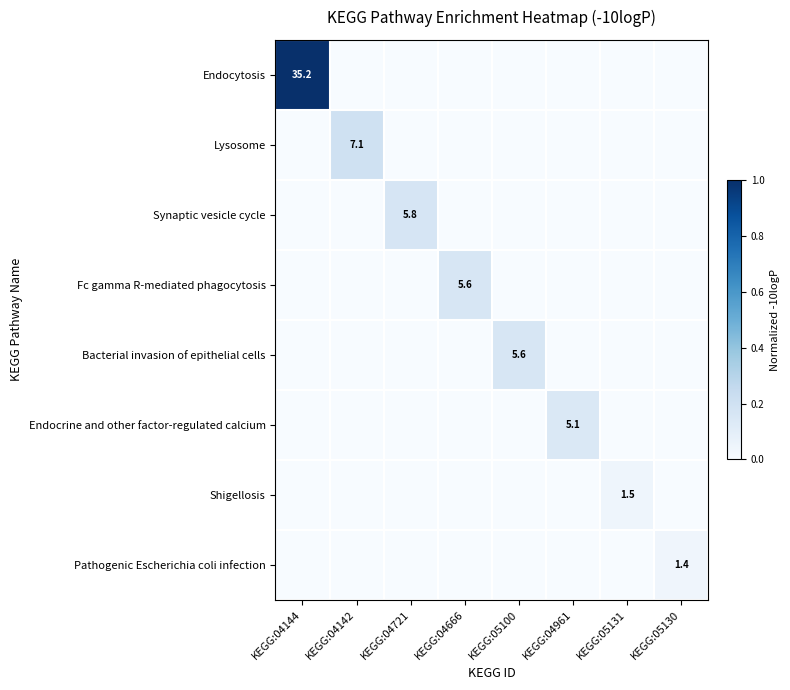

True or false: Bacterial invasion of epithelial cells has a value of 5.6 at KEGG:05100.

True